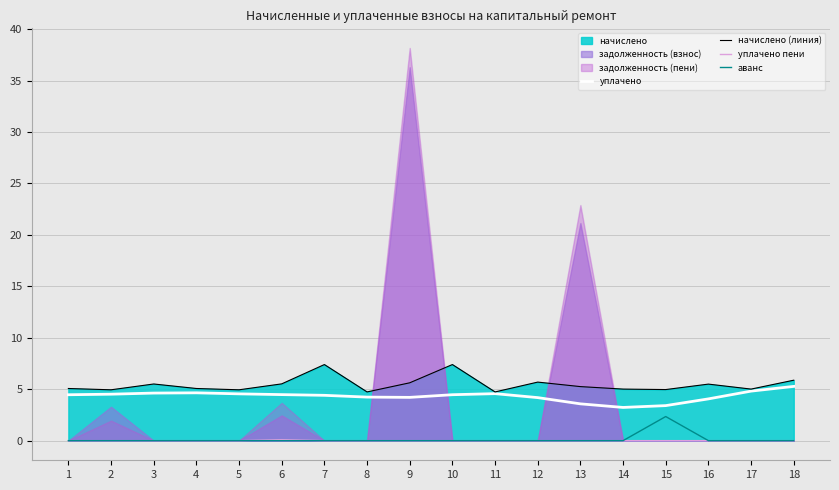

How many lines are shown in the chart?

4